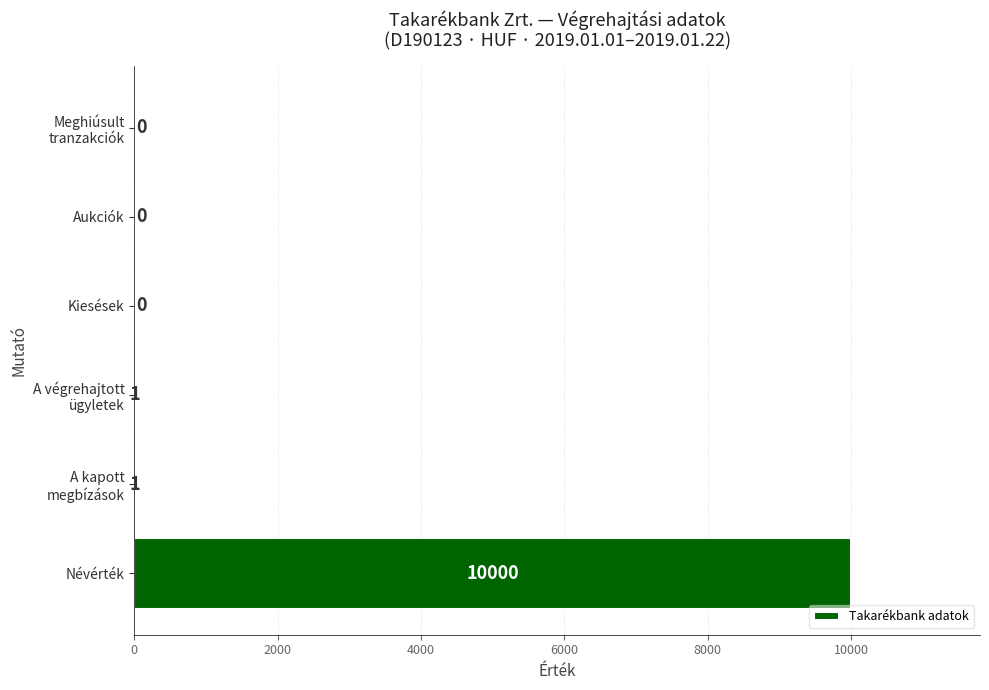

Is it true that the value at Névérték is 14765?

False